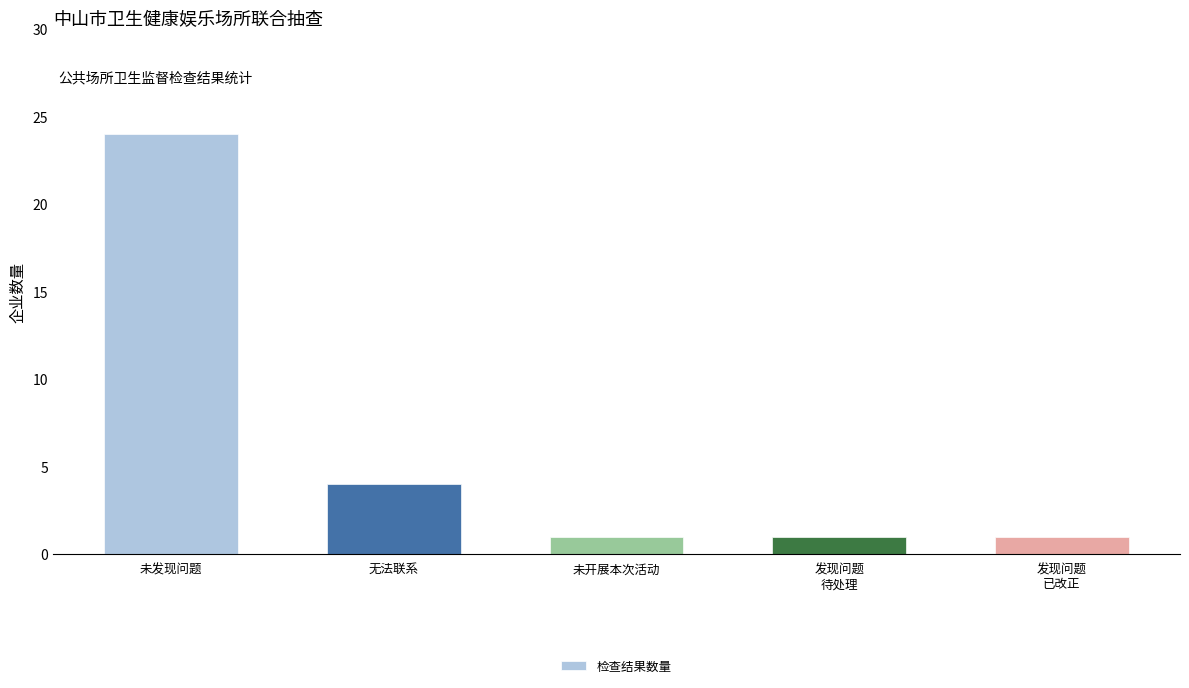

Reading left to right, what are all the values shown in this chart?

24	4	1	1	1